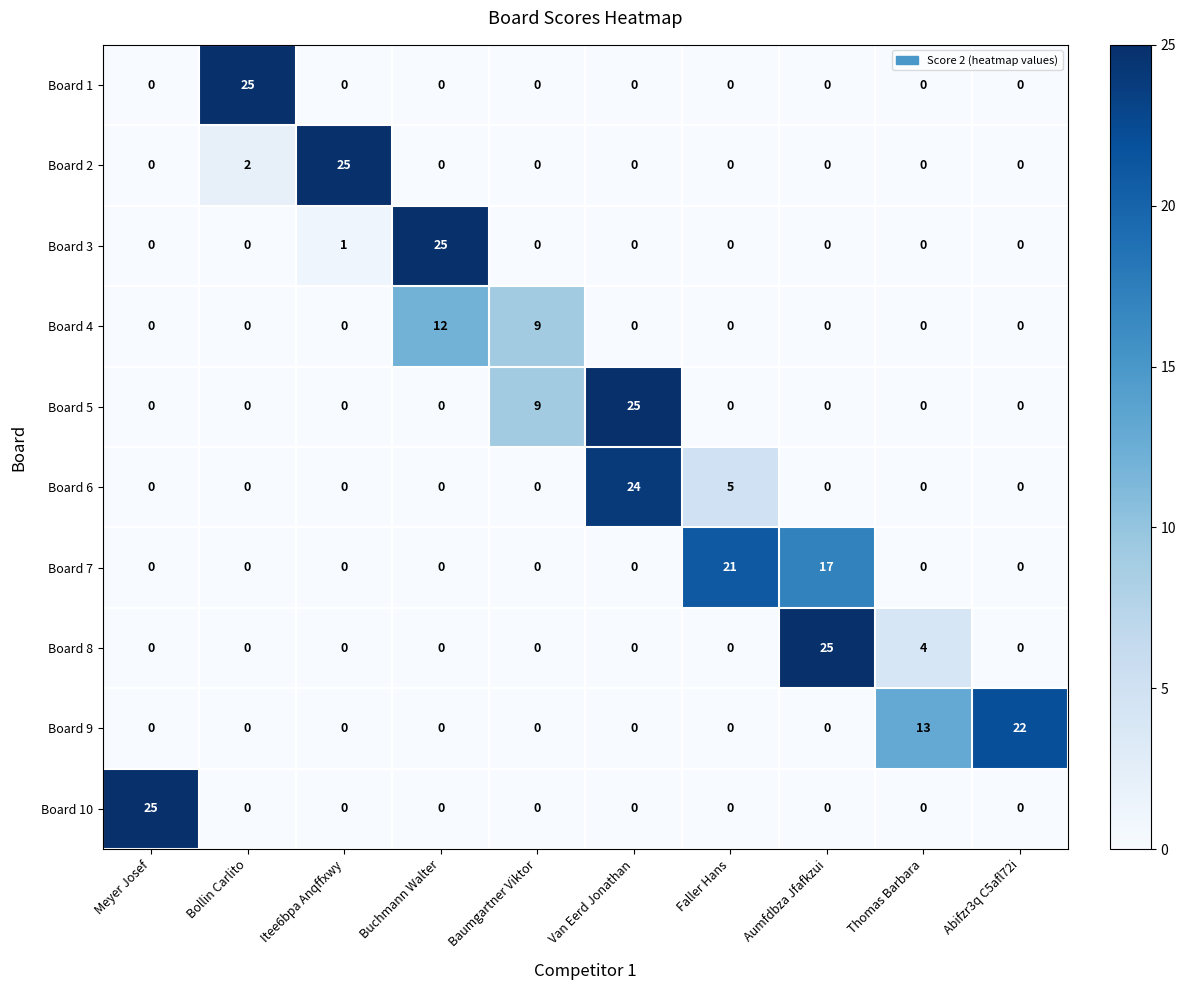

The Board 5 series shows 37 at Van Eerd Jonathan. True or false?

False